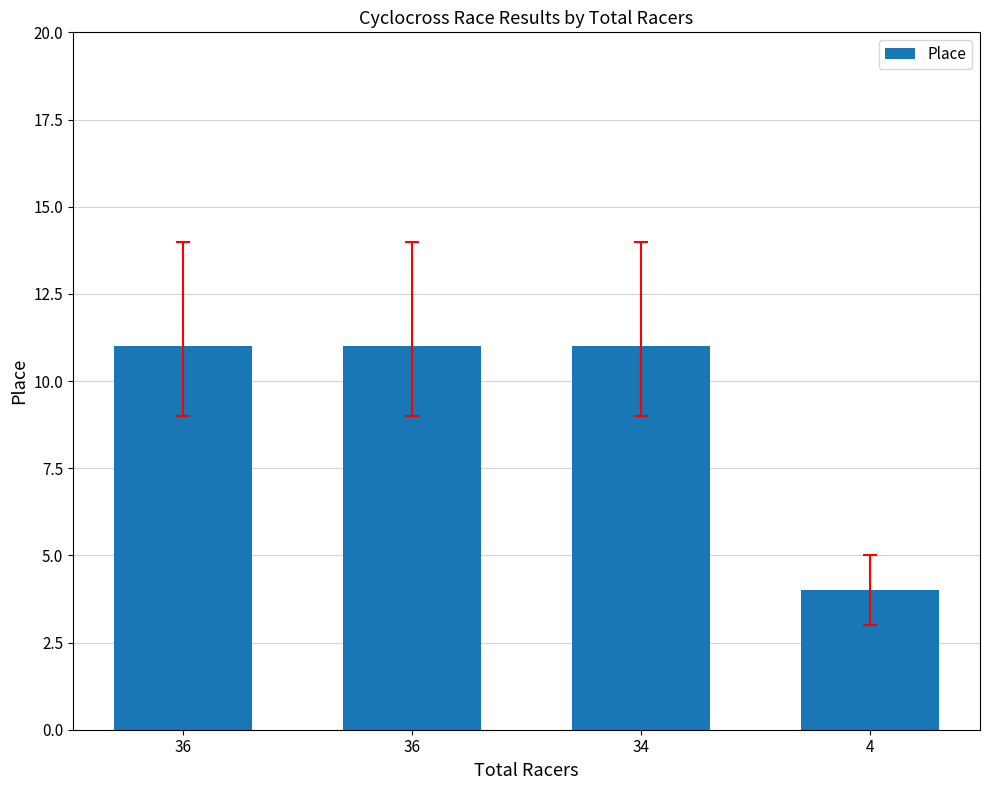

What is the smallest value displayed?

4